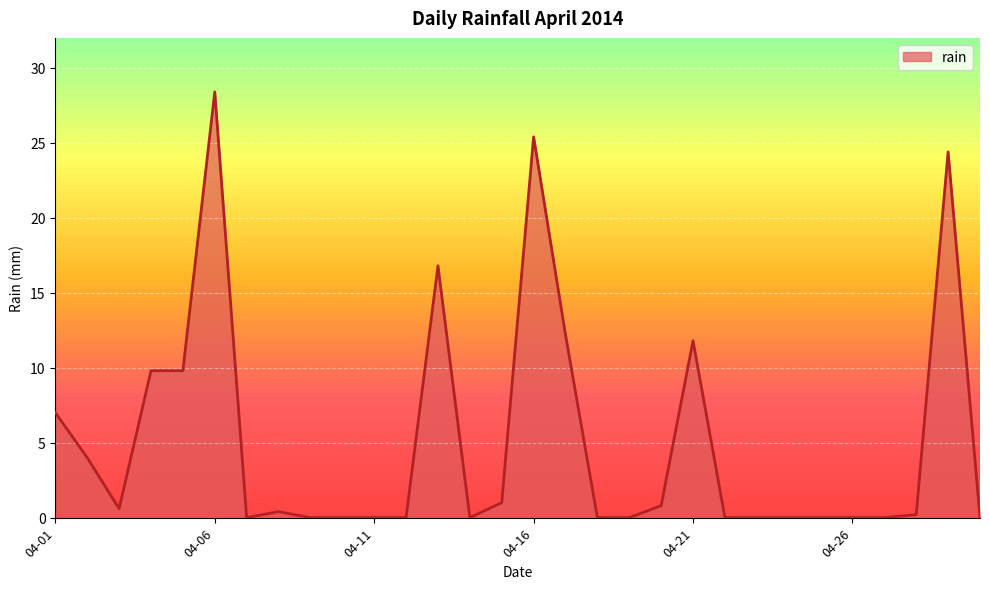

Does the chart display data point markers on the line(s)?

No